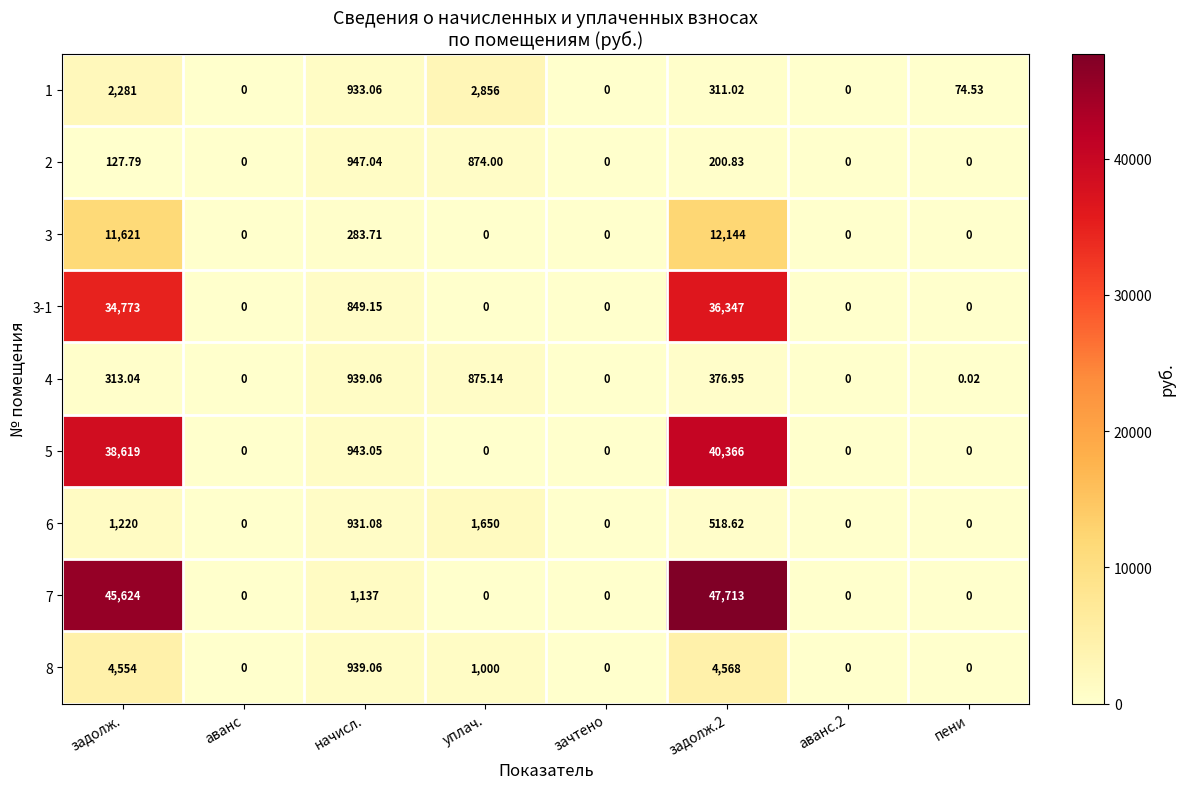

At which label does 4 reach its peak?

начисл.